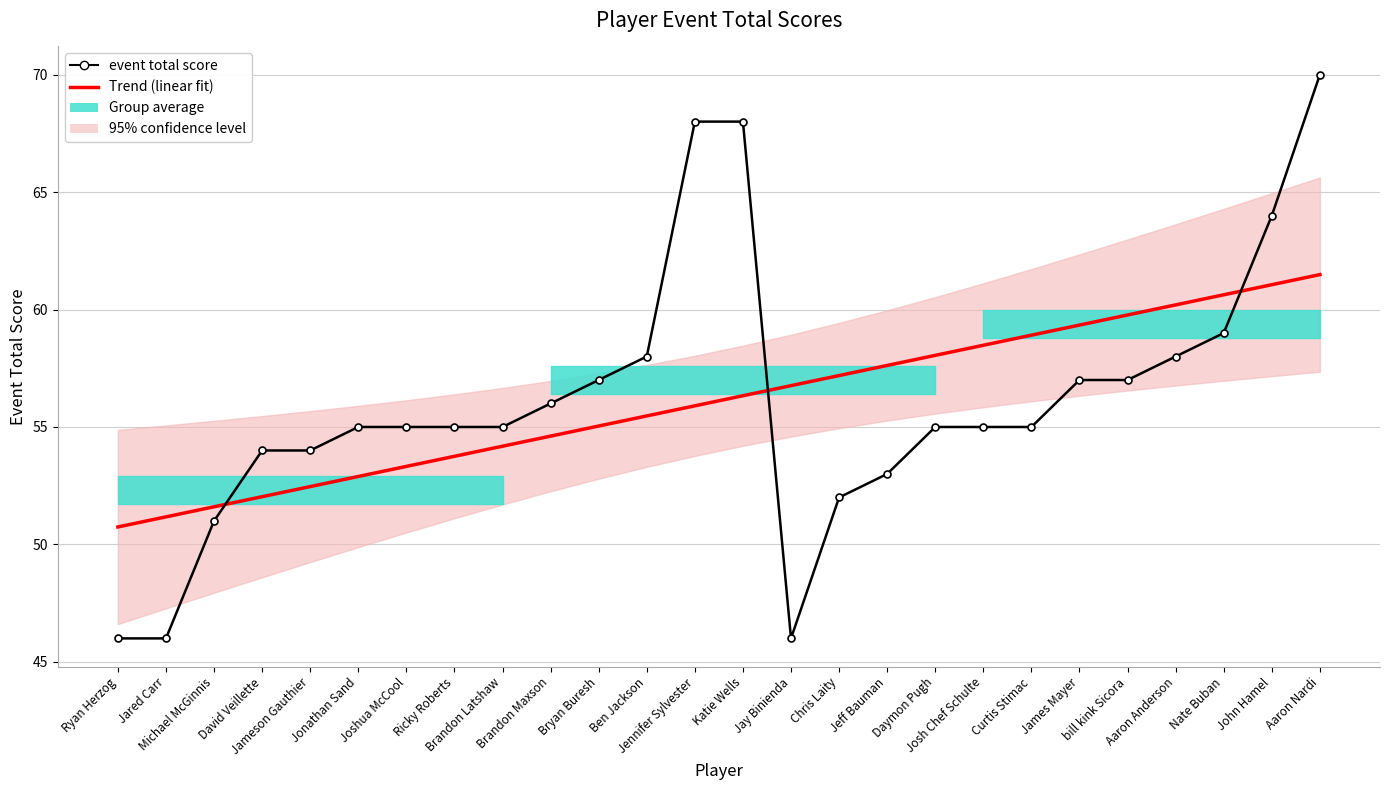

What is the label of the 14th point from the left?

Katie Wells